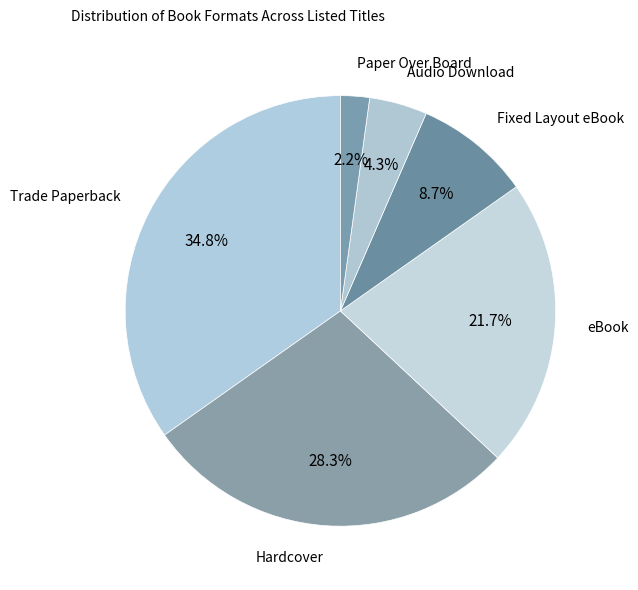

Does any single category account for the majority?

No